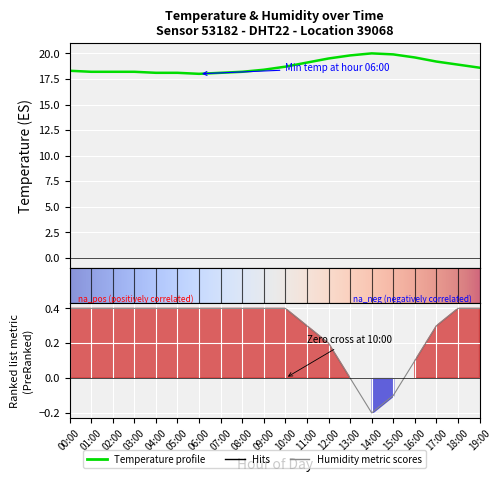

Does the chart display data point markers on the line(s)?

No